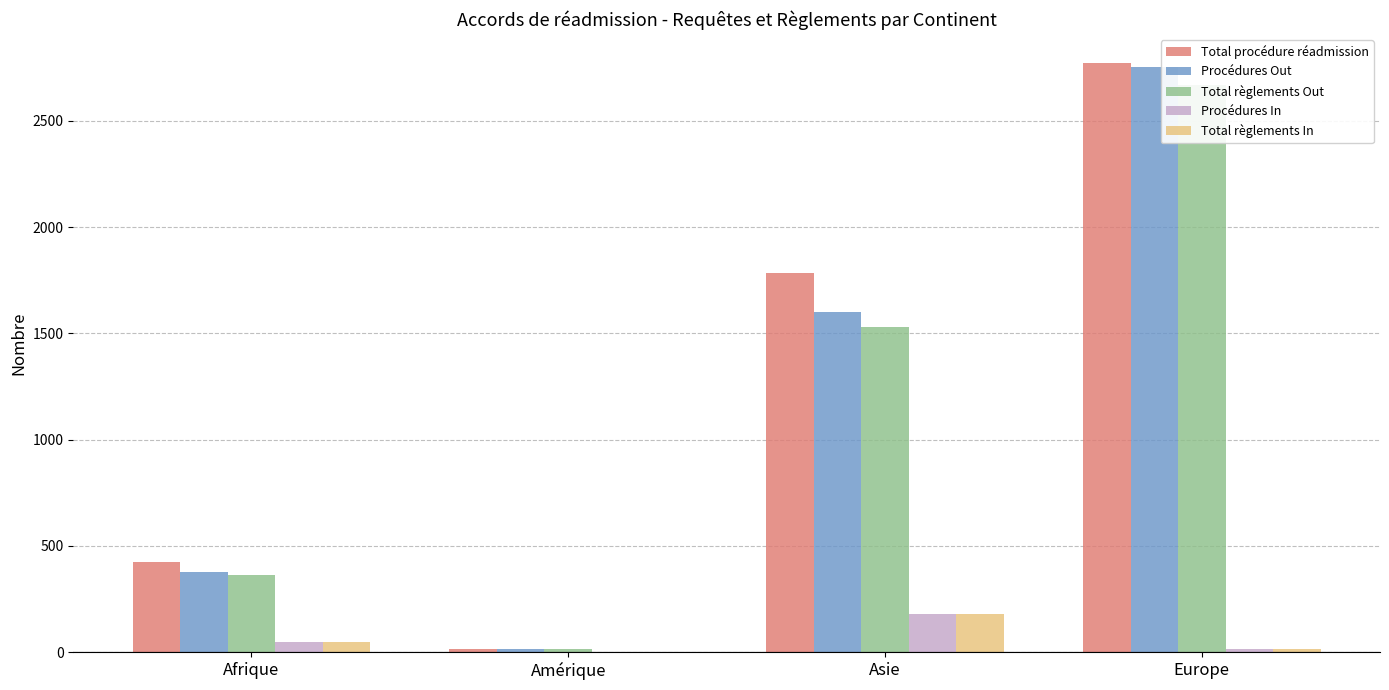

What is the sum of all Total procédure réadmission values?

4992